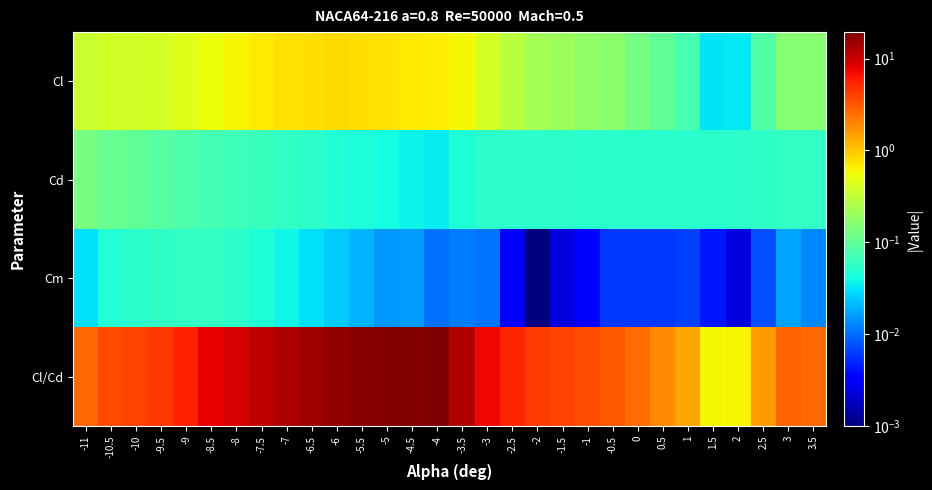

Which series changed the most between -4.5 and 2?

Cl/Cd